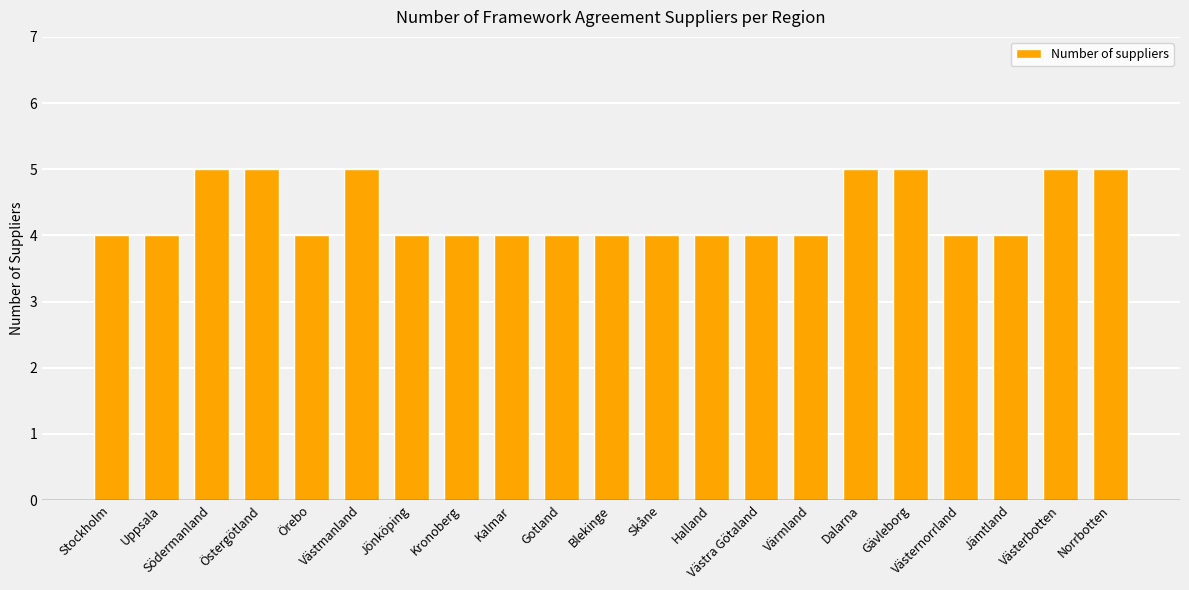

What is the smallest value displayed?

4